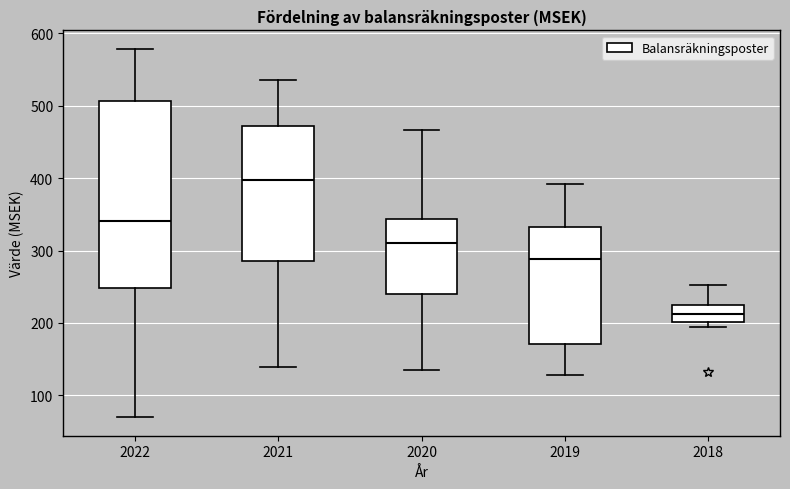

Comparing the boxes themselves (not the whiskers), which one is the tallest?

2022